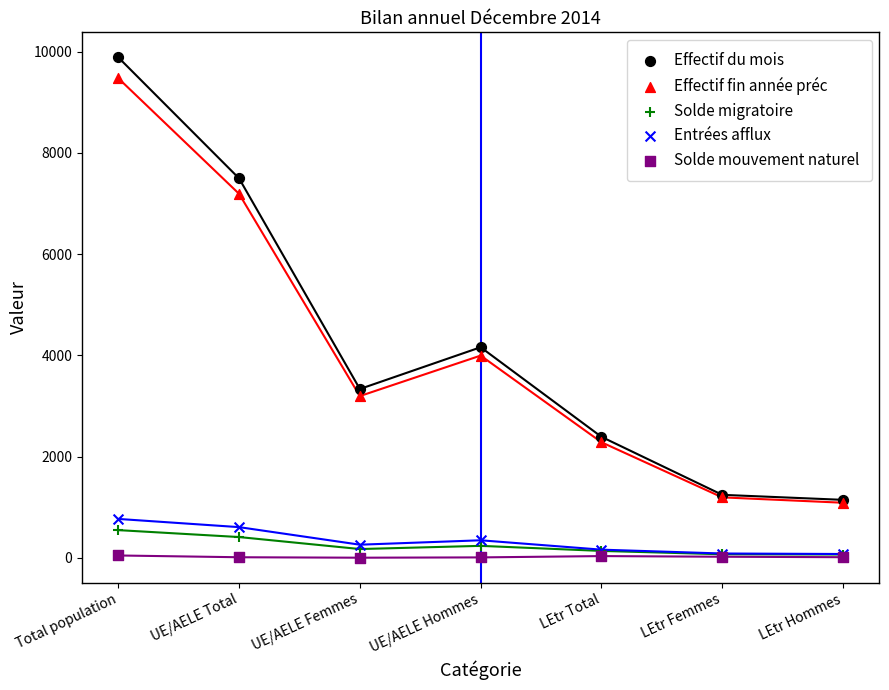

In the Effectif fin année préc series, what Y value is closest to 5282?

3996